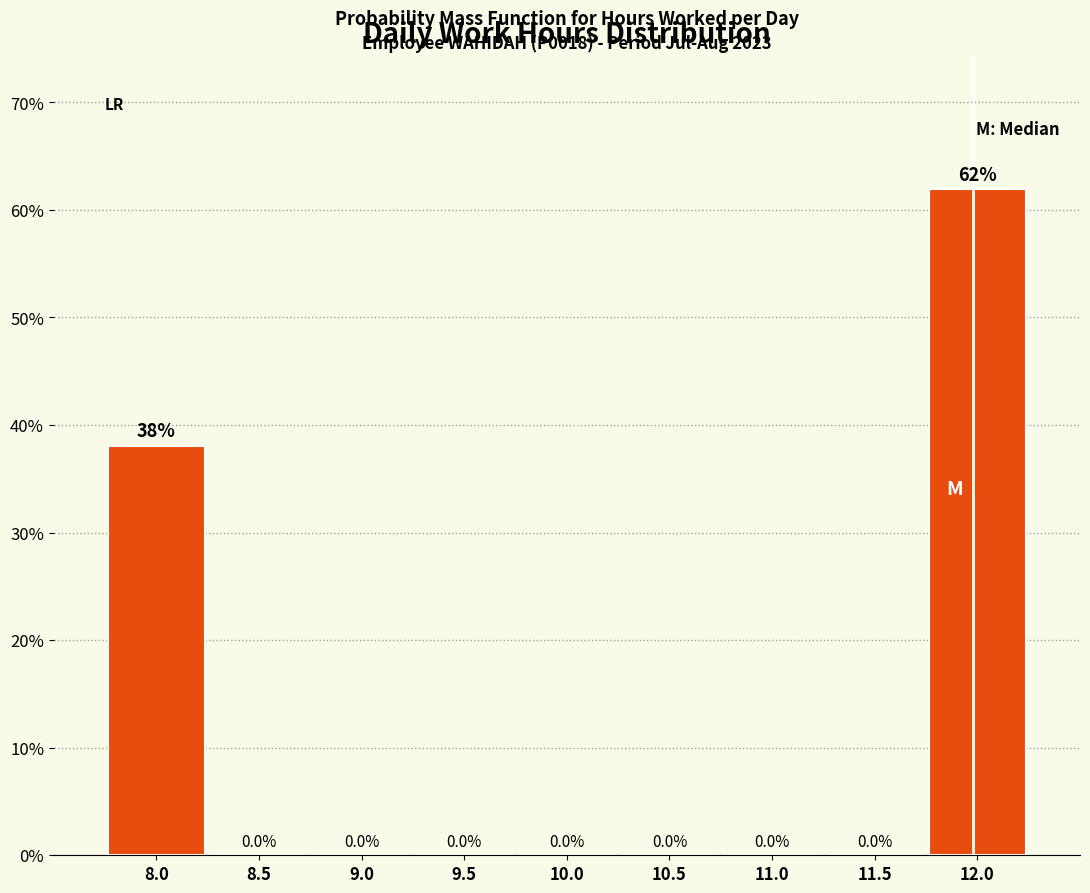

Reading right to left, extract all data points from this chart.

12.0=61.9	11.5=0.0	11.0=0.0	10.5=0.0	10.0=0.0	9.5=0.0	9.0=0.0	8.5=0.0	8.0=38.1